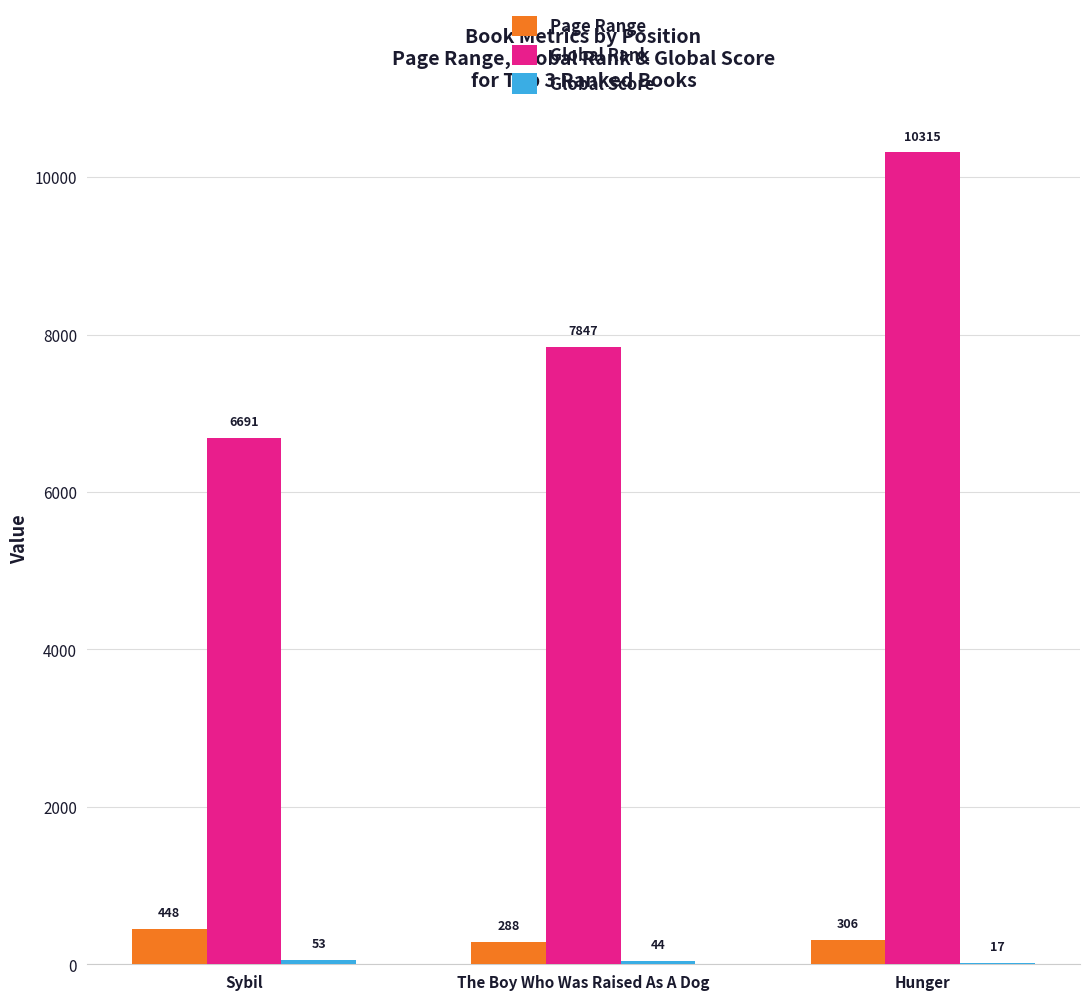

What is the sum of all Global Rank values?

24853